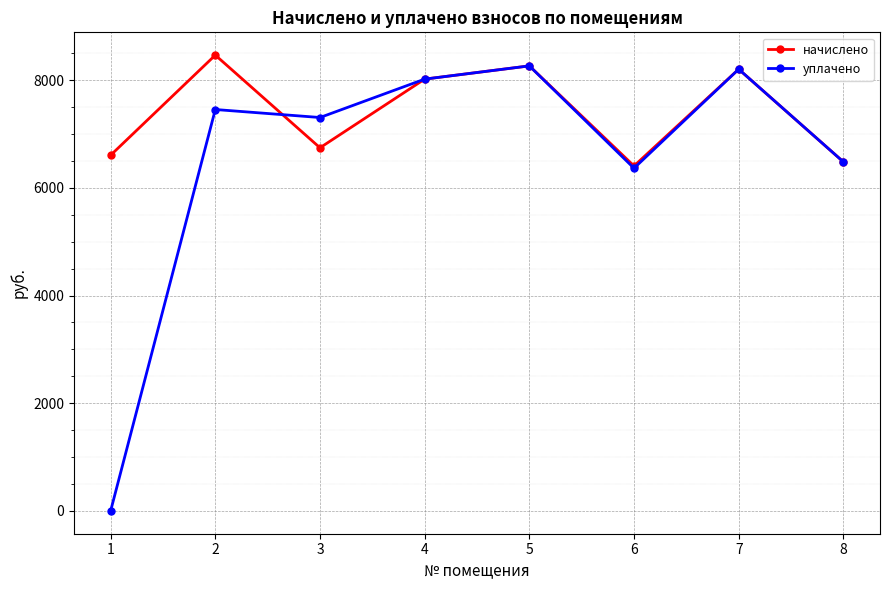

Count the number of data series in this chart.

2